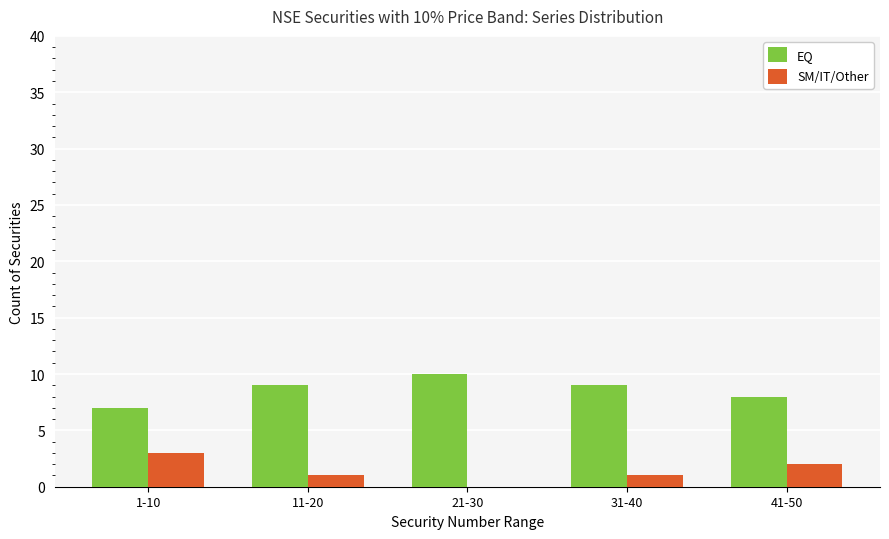

What is the approximate value of SM/IT/Other at 31-40?

1